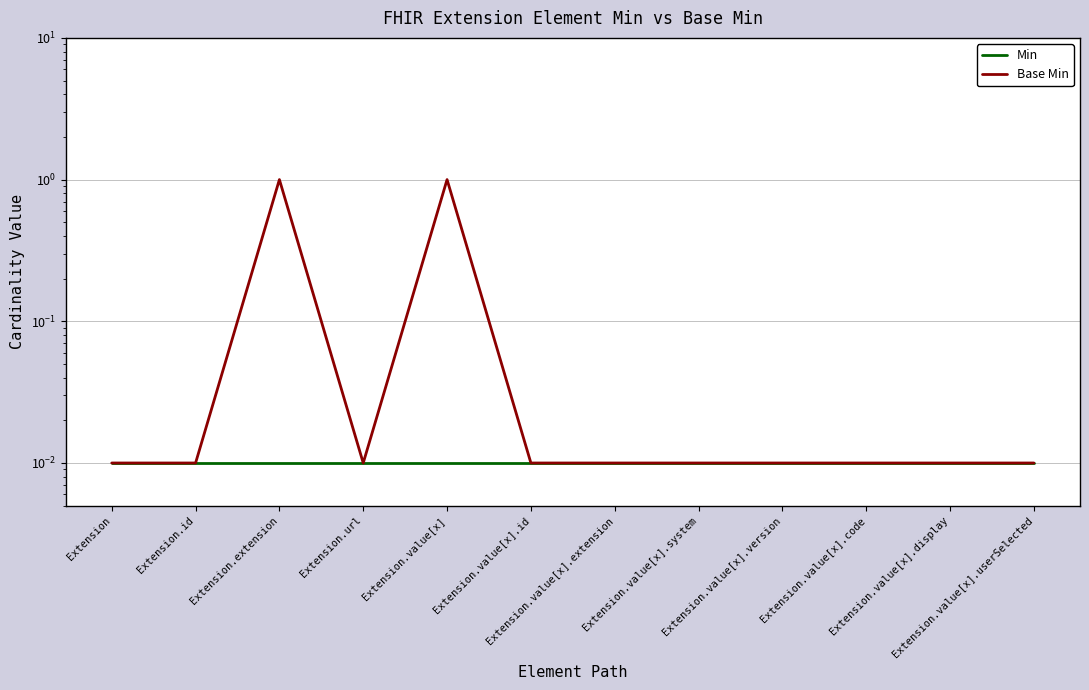

True or false: Base Min and Min intersect in this chart.

False